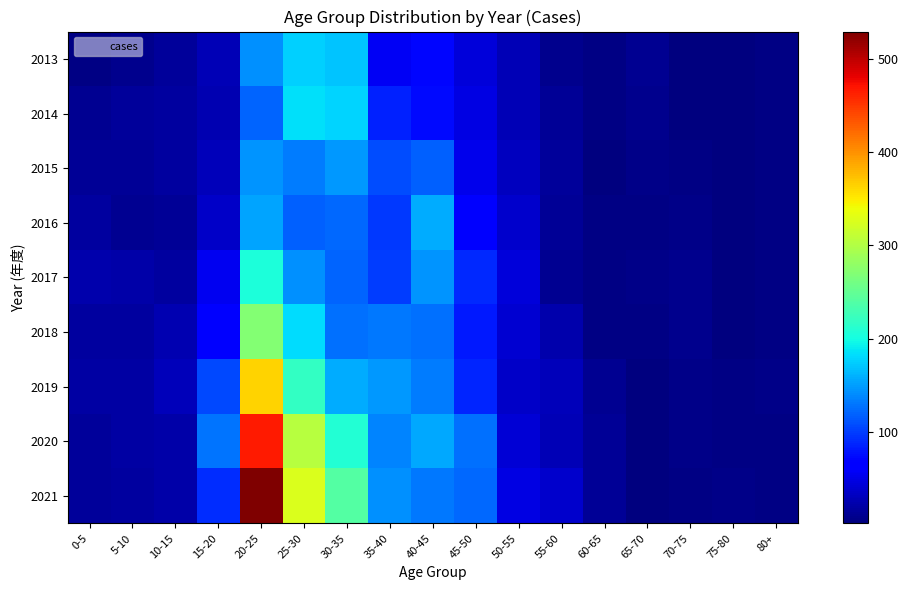

Between 25-30 and 50-55, which is larger?

25-30